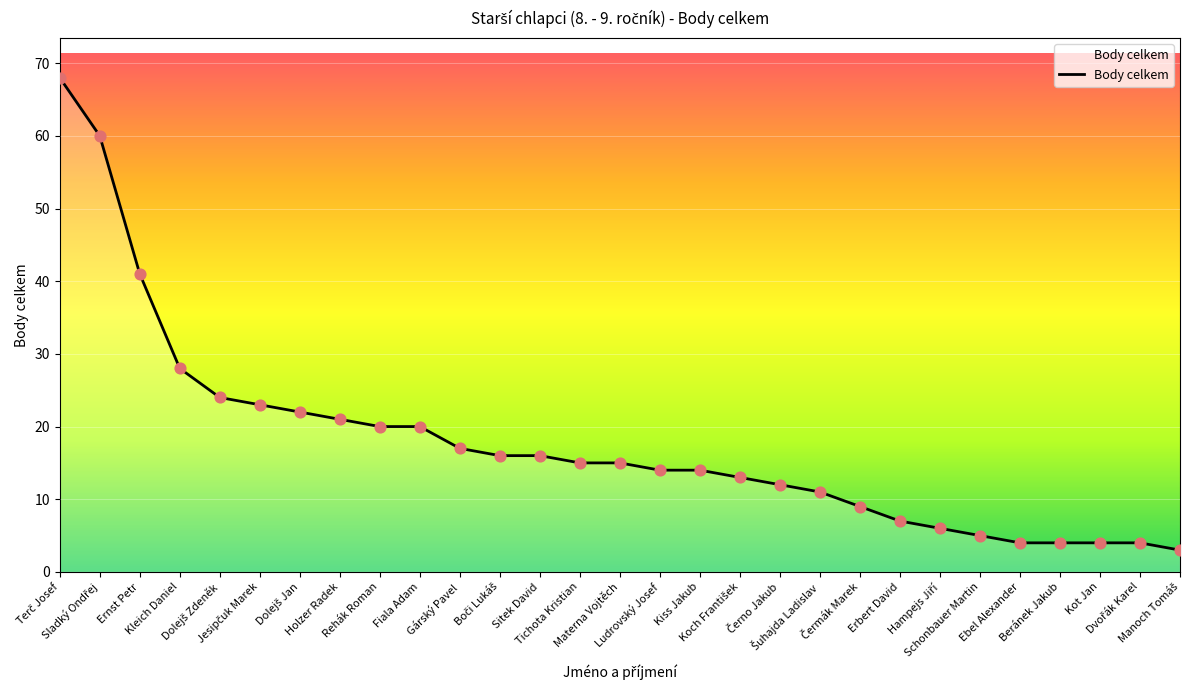

Between Fiala Adam and Kiss Jakub, which is larger?

Fiala Adam